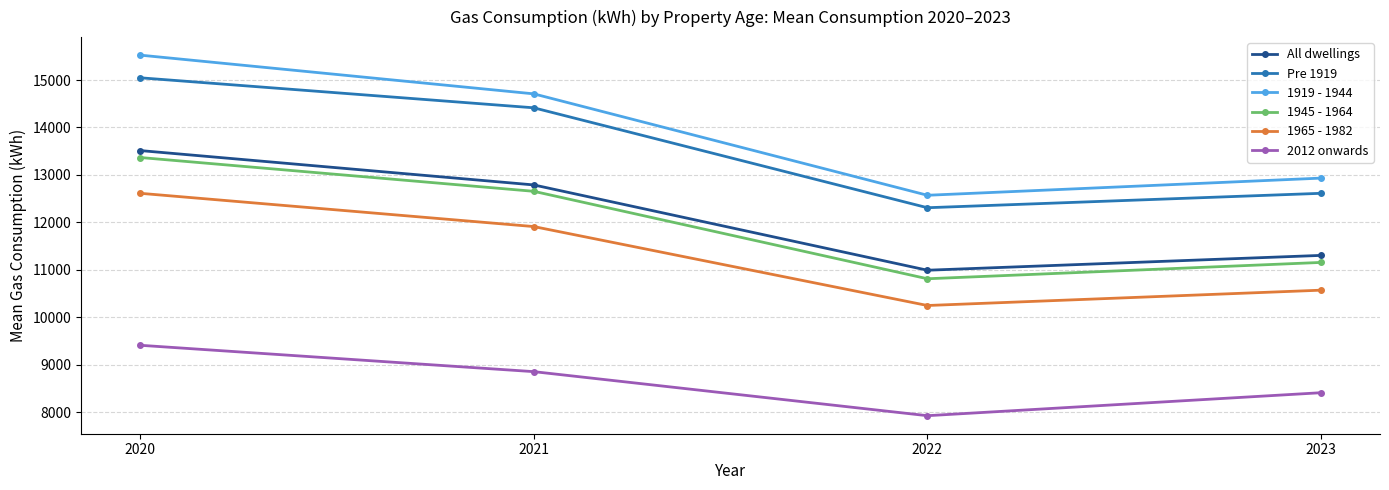

Rank the series by their maximum value, from highest to lowest.

1919 - 1944, Pre 1919, All dwellings, 1945 - 1964, 1965 - 1982, 2012 onwards